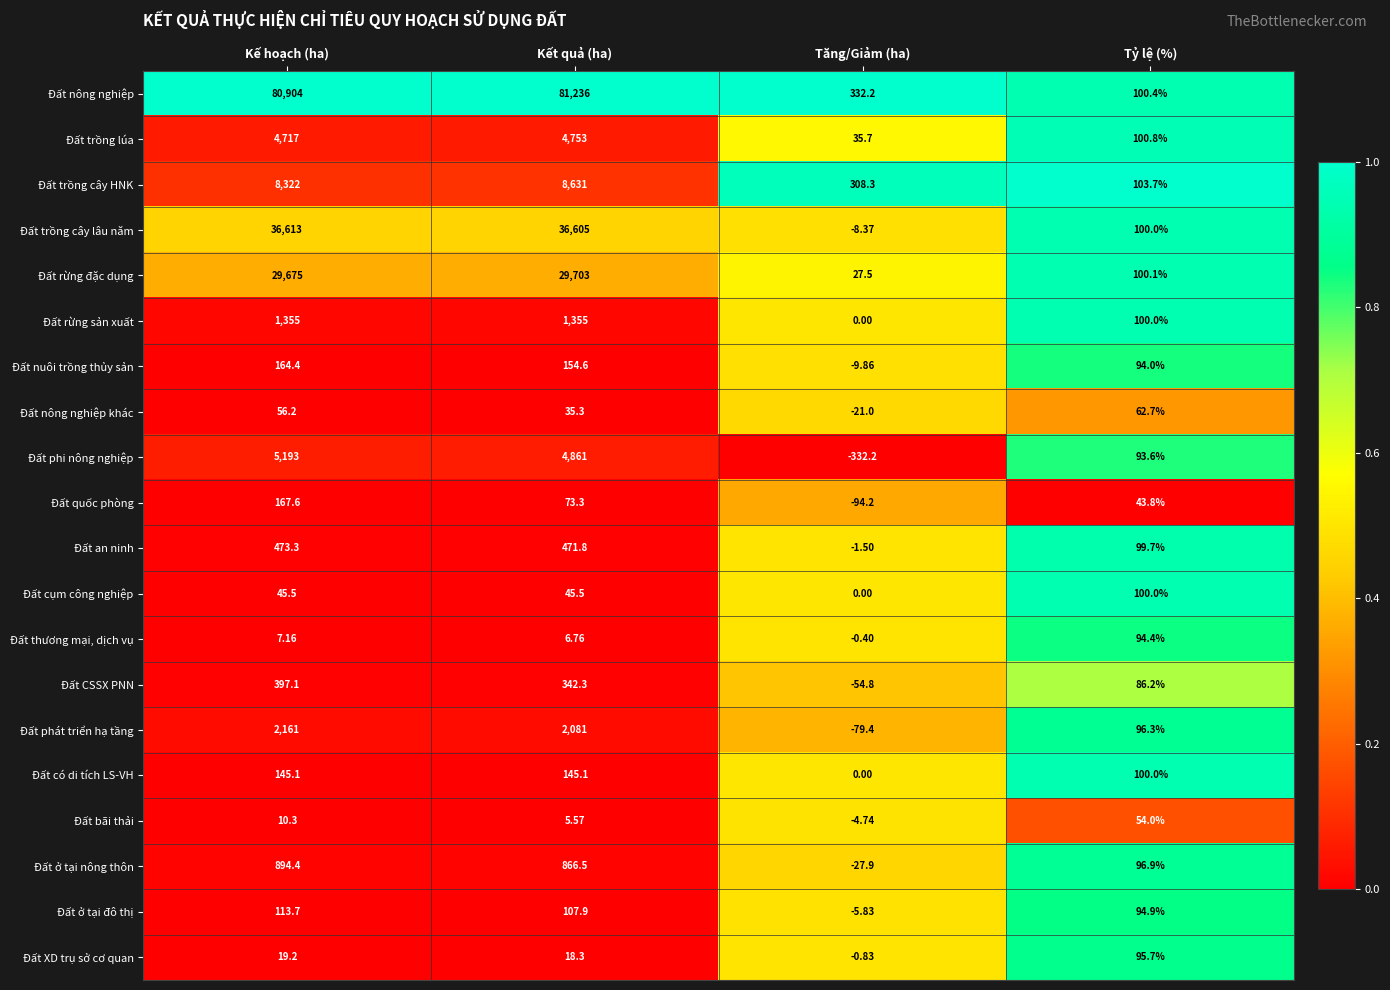

Is the value of Đất bãi thải at Tăng/Giảm (ha) greater than the value of Đất ở tại đô thị at Kết quả (ha)?

No